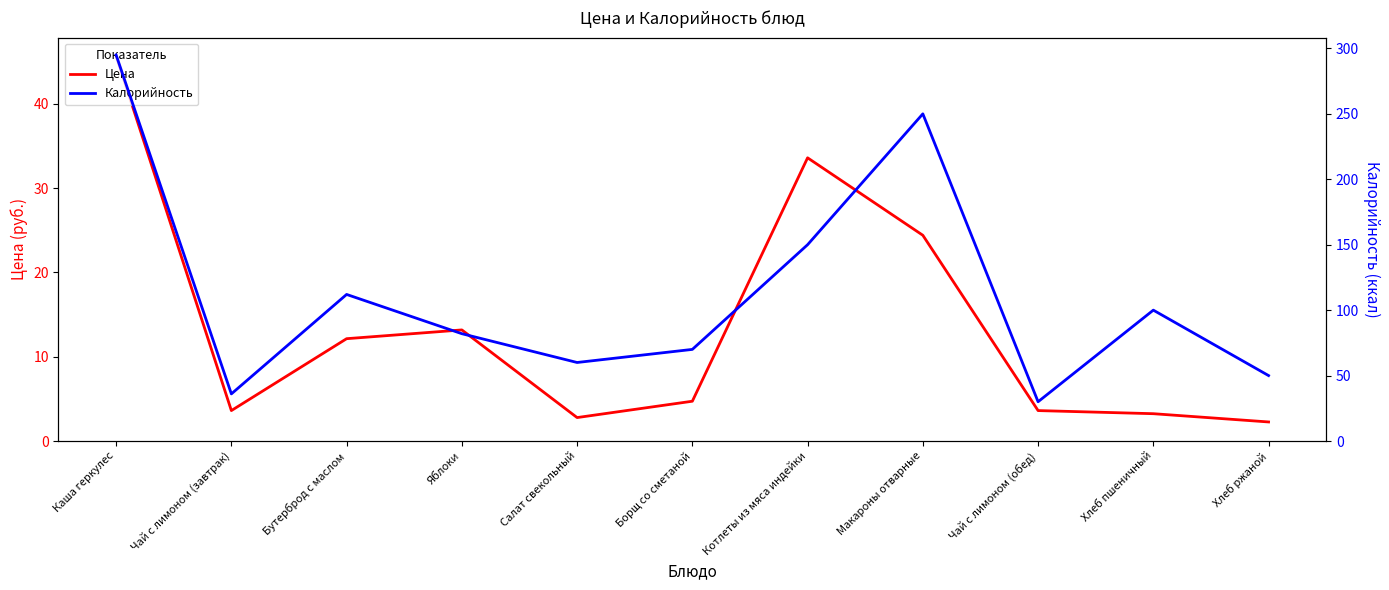

How many values in the Цена series exceed 4?

6